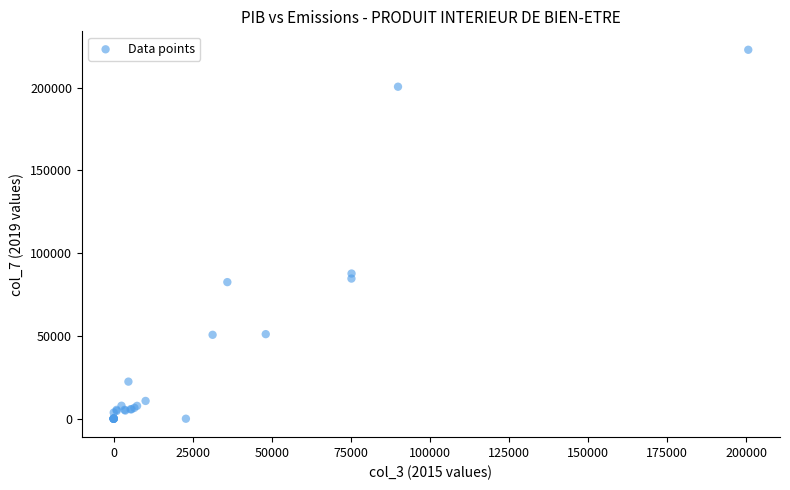

What Y value in the scatter plot is closest to 111467?

87730.0